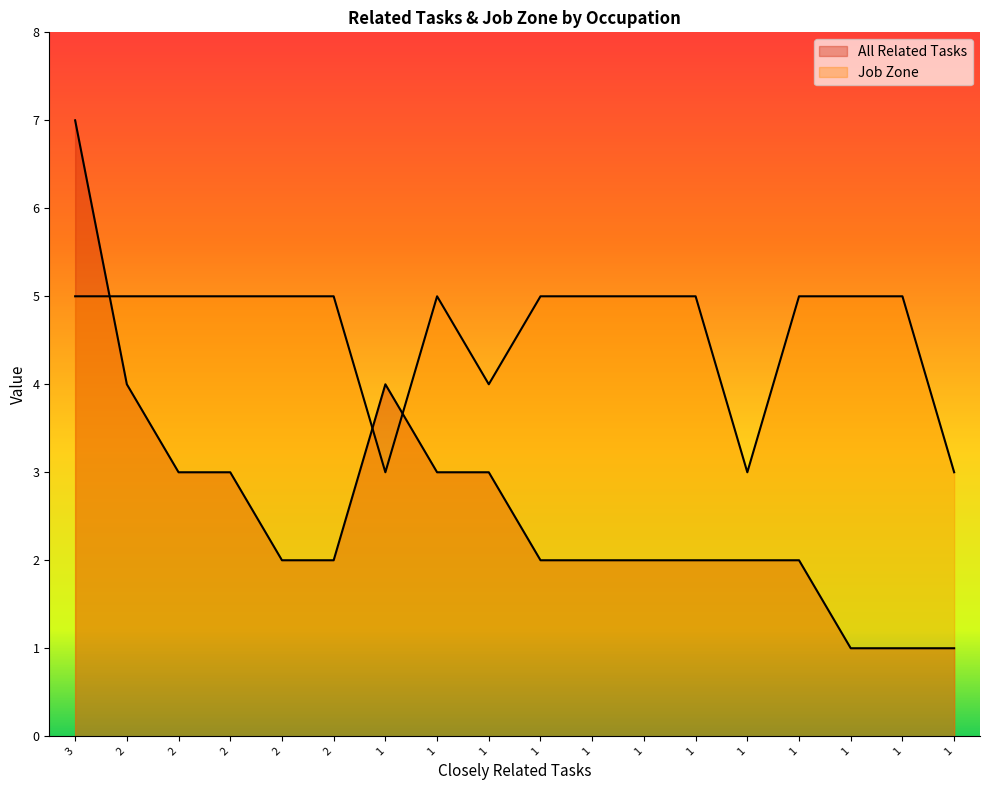

How many times do Job Zone and All Related Tasks cross each other?

3